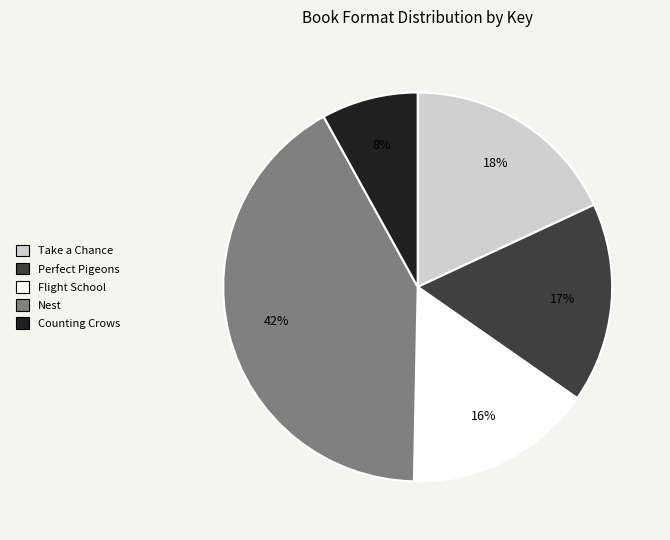

Approximately how many times larger is the value at Flight School compared to Nest?

0.4